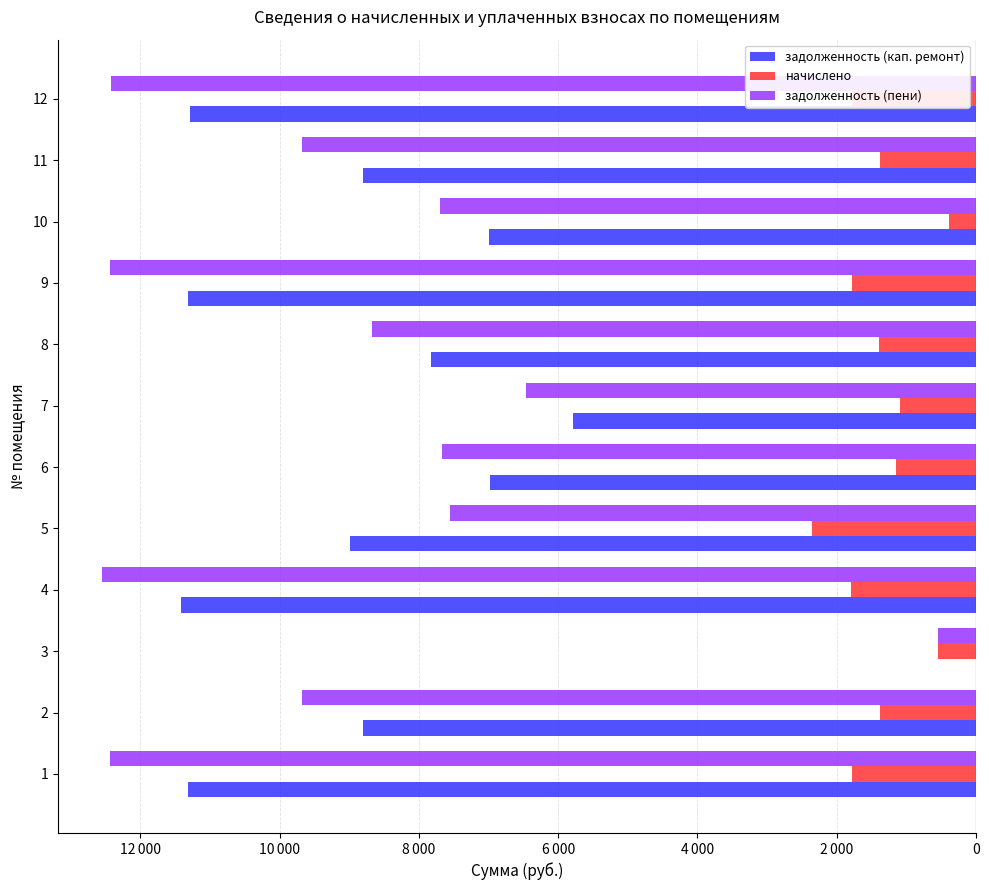

Rank the series by their maximum value, from highest to lowest.

задолженность (кап. ремонт), начислено, задолженность (пени)